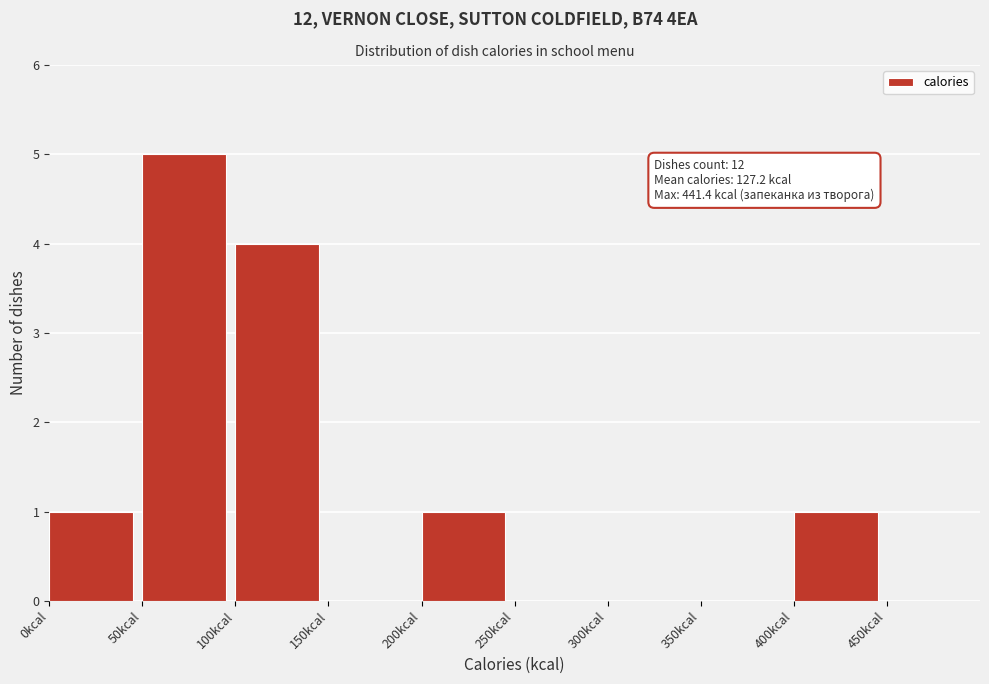

Which range on the x-axis has the tallest bar?

50 to 100